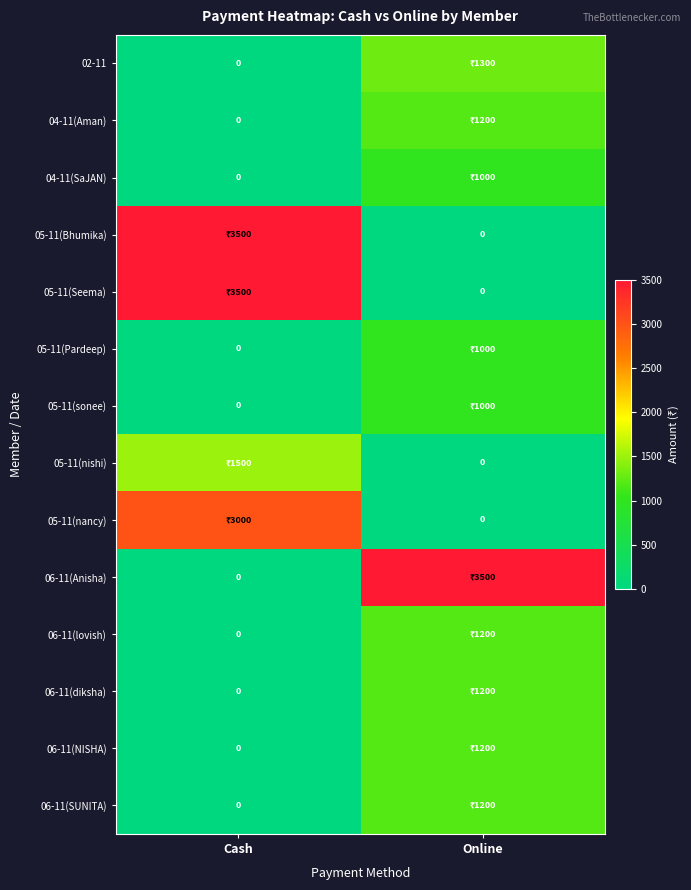

What is the highest value of the 05-11(sonee) series?

1000